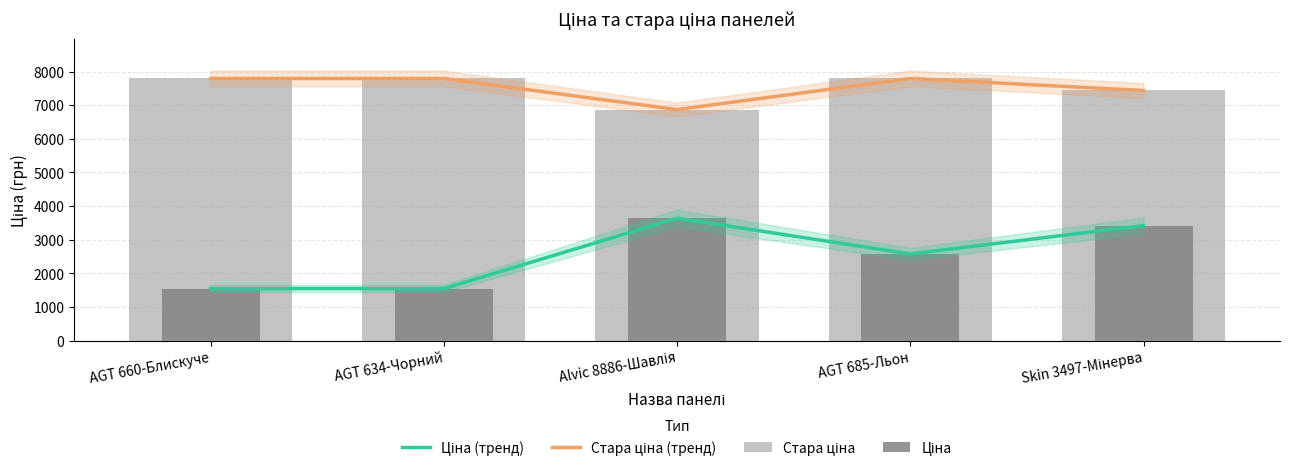

Rank the categories by Стара ціна value from lowest to highest.

Alvic 8886-Шавлія, Skin 3497-Мінерва, AGT 660-Блискуче, AGT 634-Чорний, AGT 685-Льон